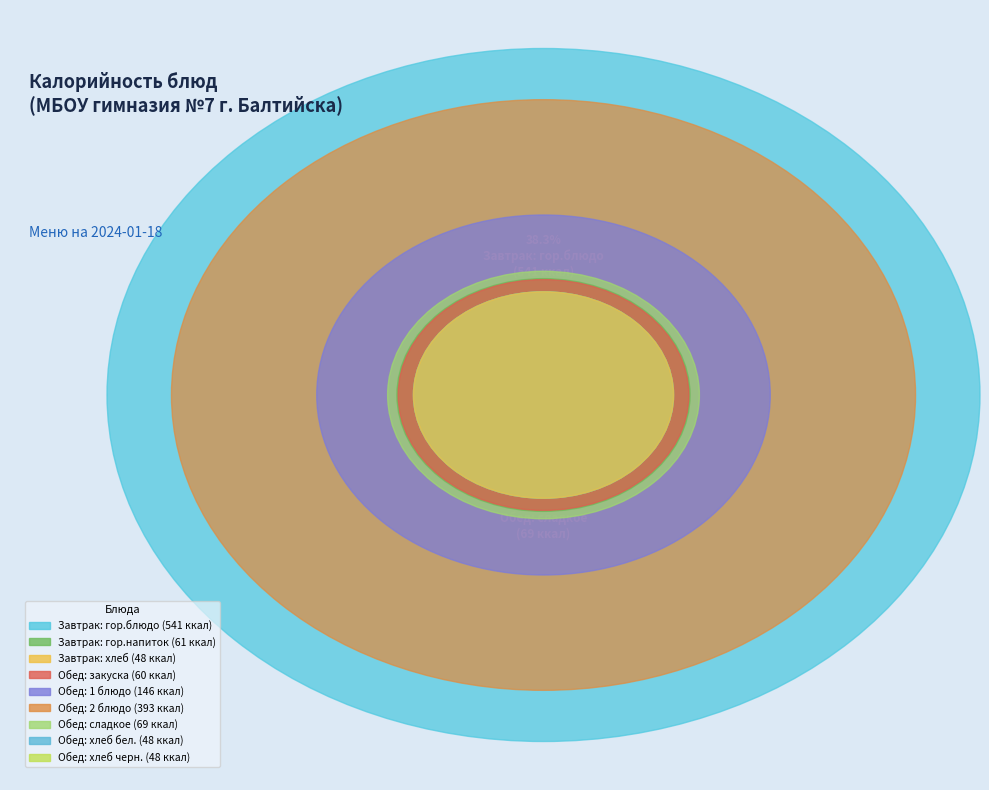

Rank the categories by value from highest to lowest.

Завтрак: гор.блюдо, Обед: 2 блюдо, Обед: 1 блюдо, Обед: сладкое, Завтрак: гор.напиток, Обед: закуска, Завтрак: хлеб, Обед: хлеб бел., Обед: хлеб черн.